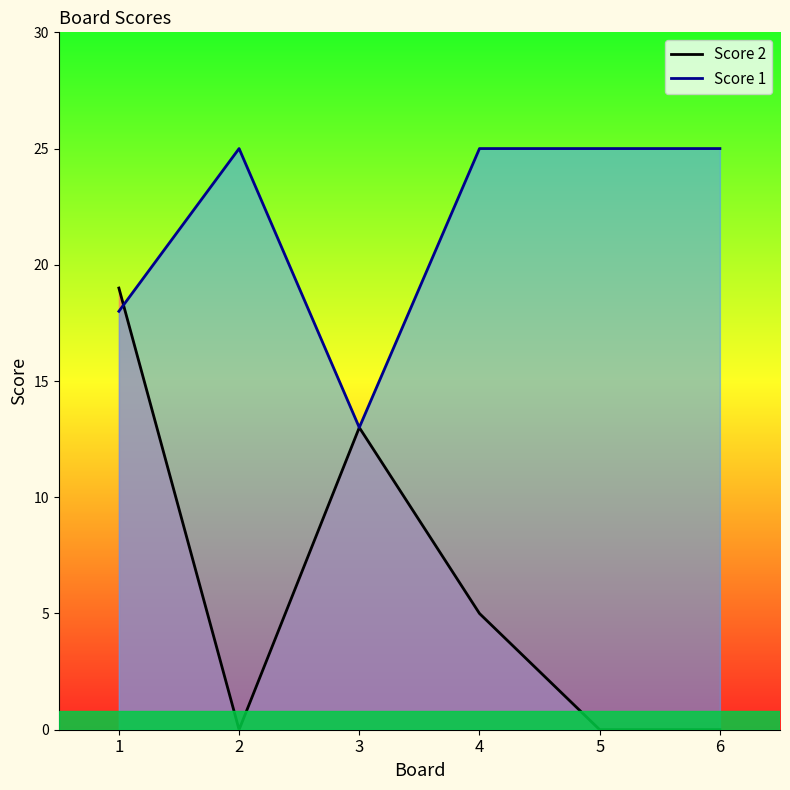

True or false: Score 1 has more than 0 points higher than both neighbors.

True